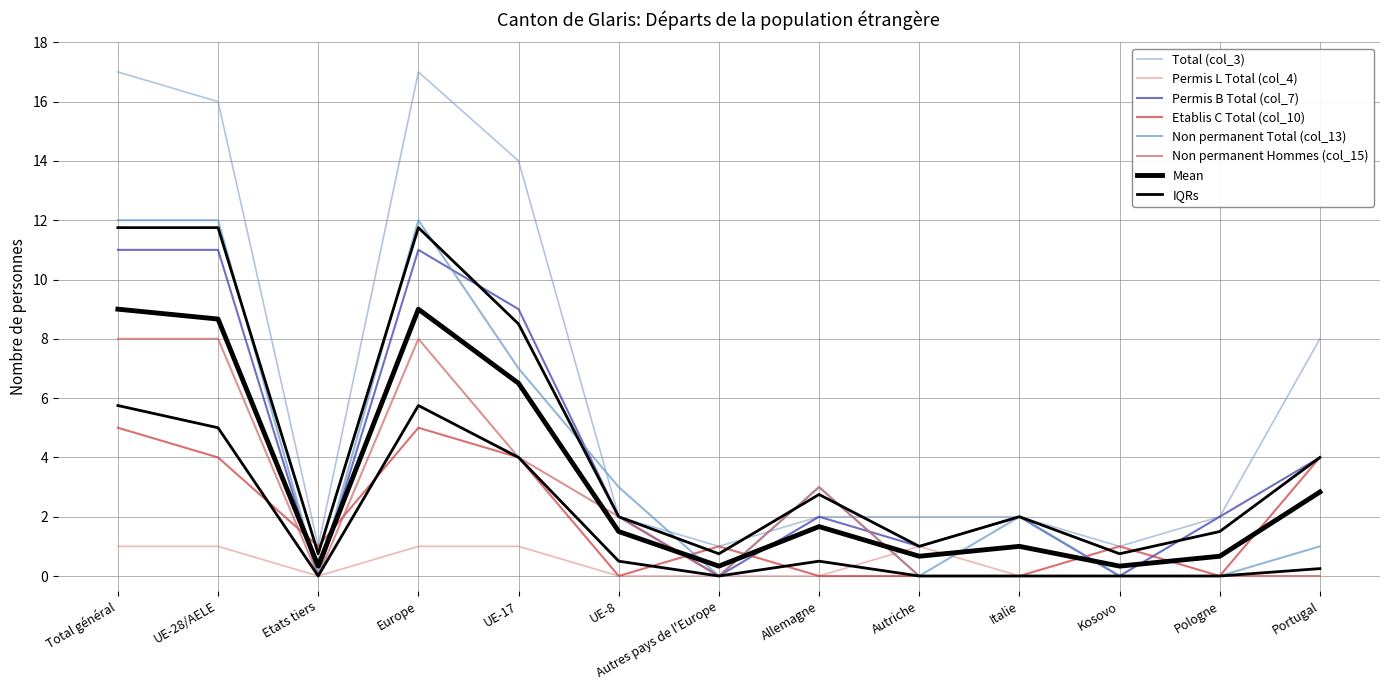

Reading left to right, extract all data points from this chart.

Total (col_3): 17	16	1	17	14	2	1	2	2	2	1	2	8
Permis L Total (col_4): 1	1	0	1	1	0	0	0	1	0	0	0	0
Permis B Total (col_7): 11	11	0	11	9	2	0	2	1	2	0	2	4
Etablis C Total (col_10): 5	4	1	5	4	0	1	0	0	0	1	0	4
Non permanent Total (col_13): 12	12	0	12	7	3	0	3	0	2	0	0	1
Non permanent Hommes (col_15): 8	8	0	8	4	2	0	3	0	0	0	0	0